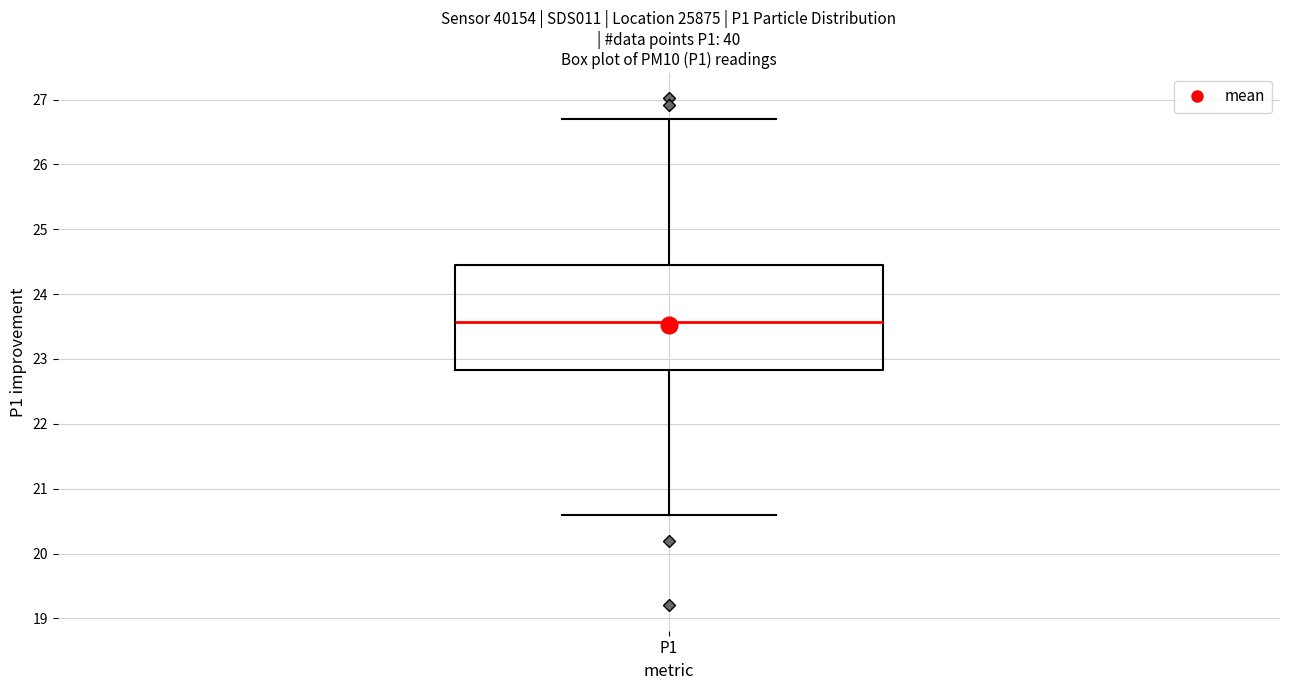

Transcribe this box plot: give where the median line is, the range the box spans, and where the two whiskers end, as read against the y-axis. The values are not printed on the chart, so give them approximately, as read against the axis.

median 23.6, box 22.8 to 24.4, whiskers 20.6 to 26.7